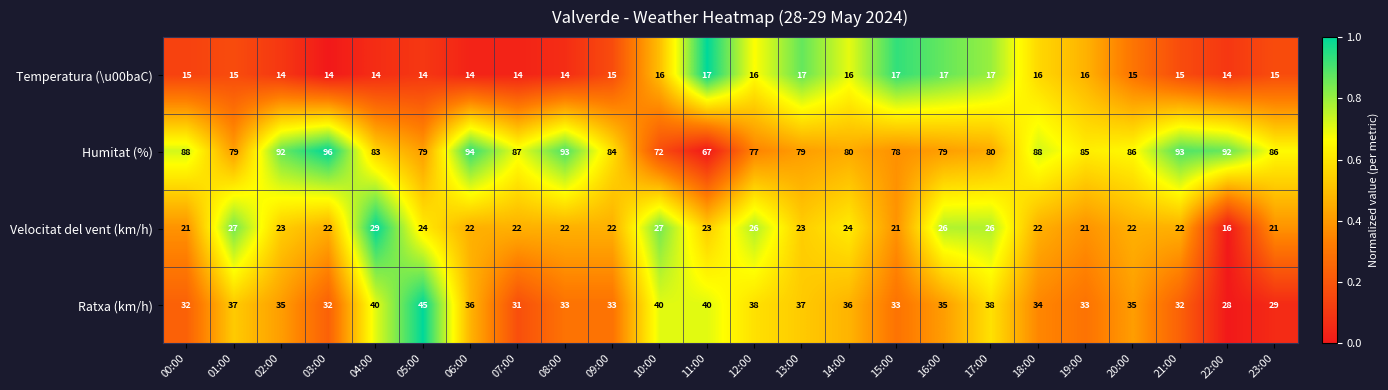

Count the number of categories in the chart.

24